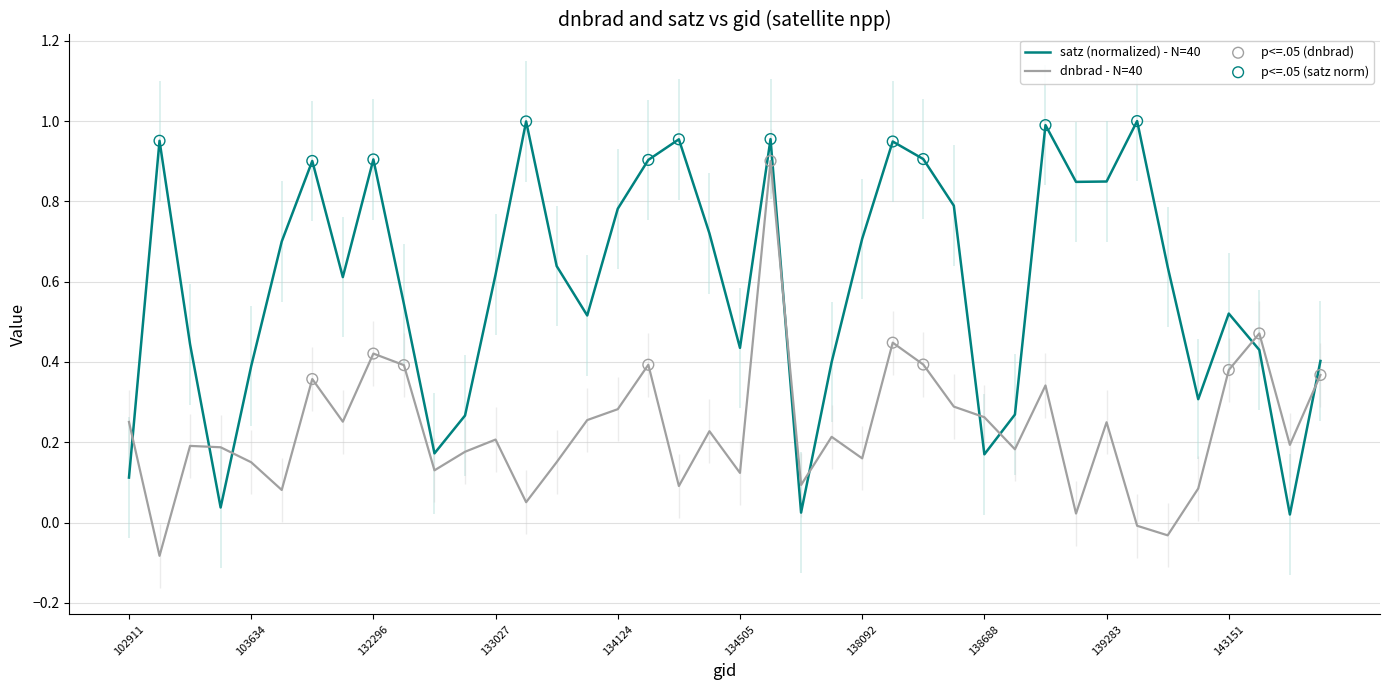

Which series has the widest spread of Y values?

dnbrad